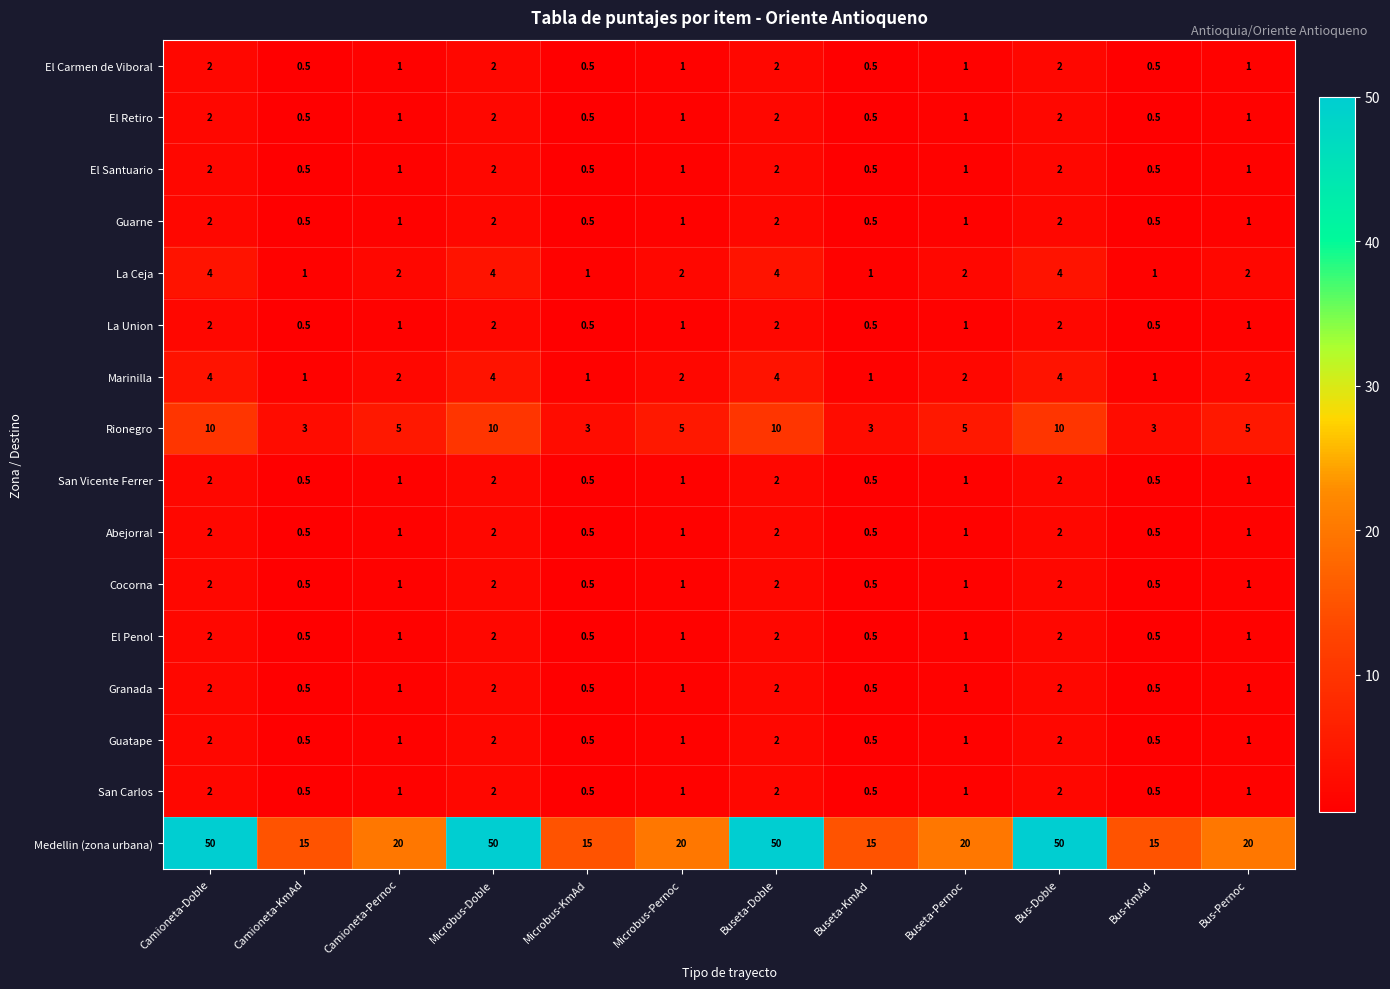

Where does the Granada series first go above 1?

Camioneta-Doble